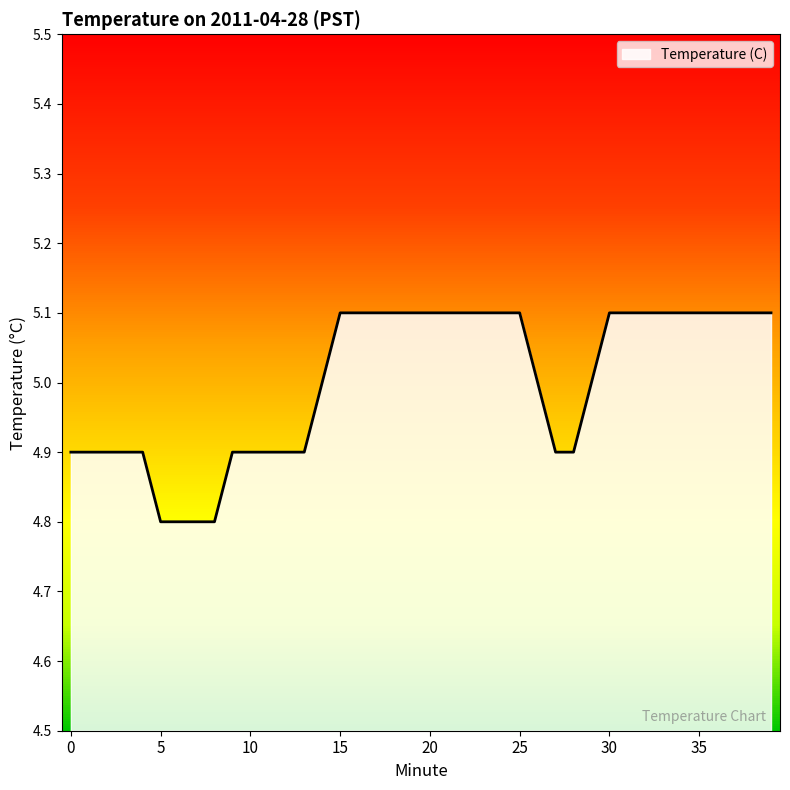

What is the ratio of the value at 24 to the value at 18?

1.0